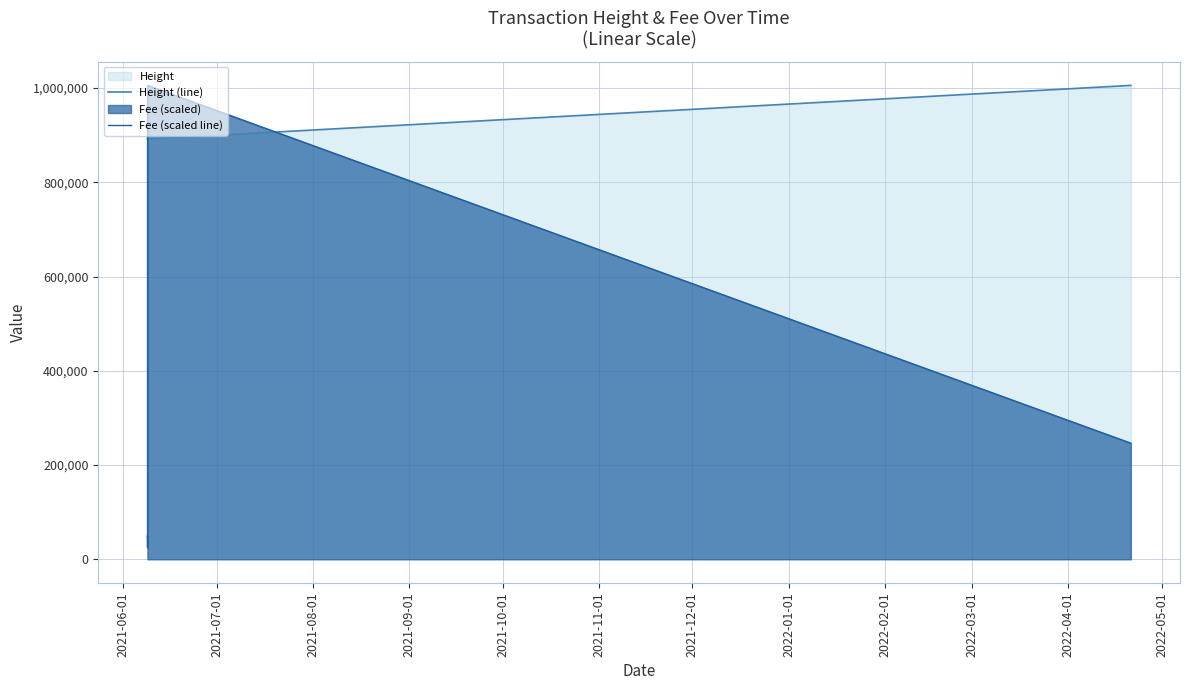

Which series ends up on top after the final intersection of Fee (scaled line) and Height (line)?

Height (line)